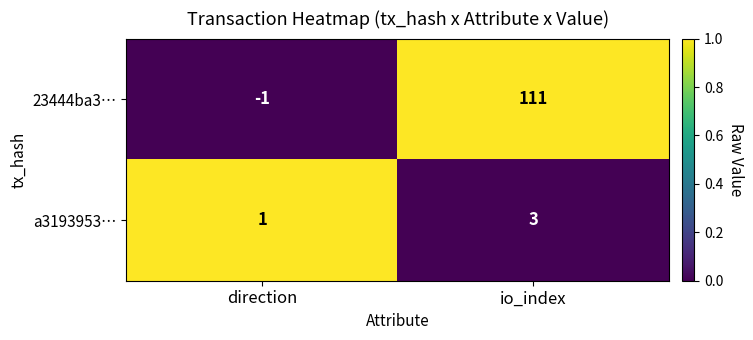

What is the sum of the a3193953… values at io_index and direction?

4